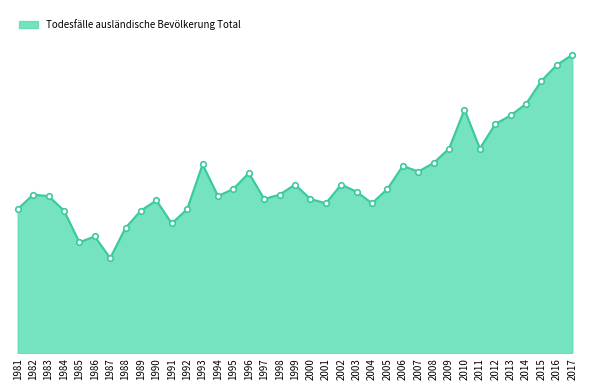

Is this an area chart (filled region under the line)?

Yes